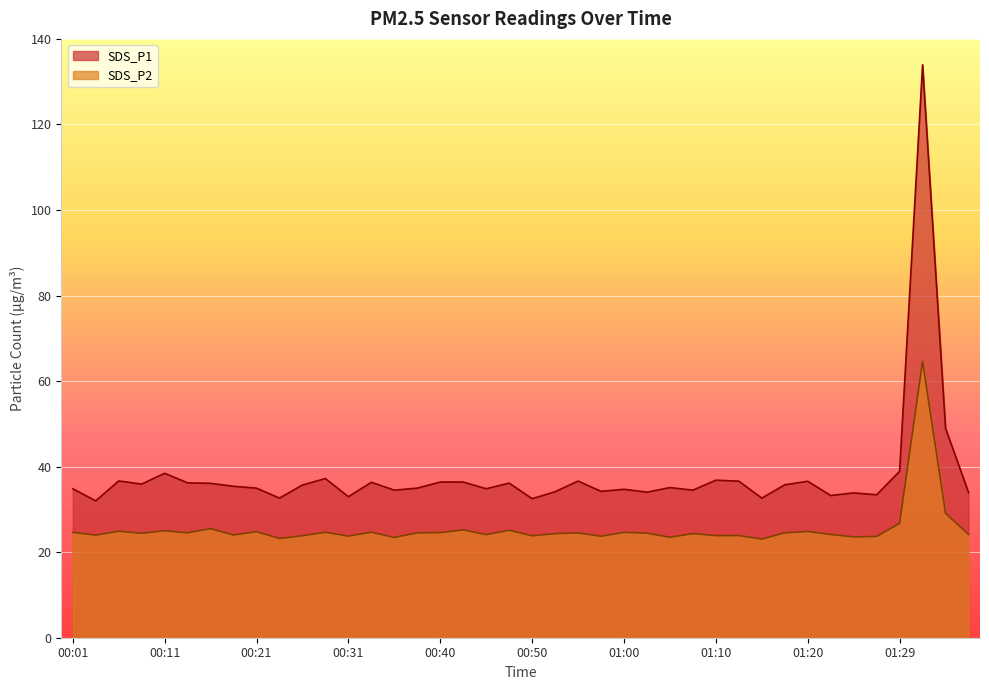

How many interior local valleys does the SDS_P1 series have?

13